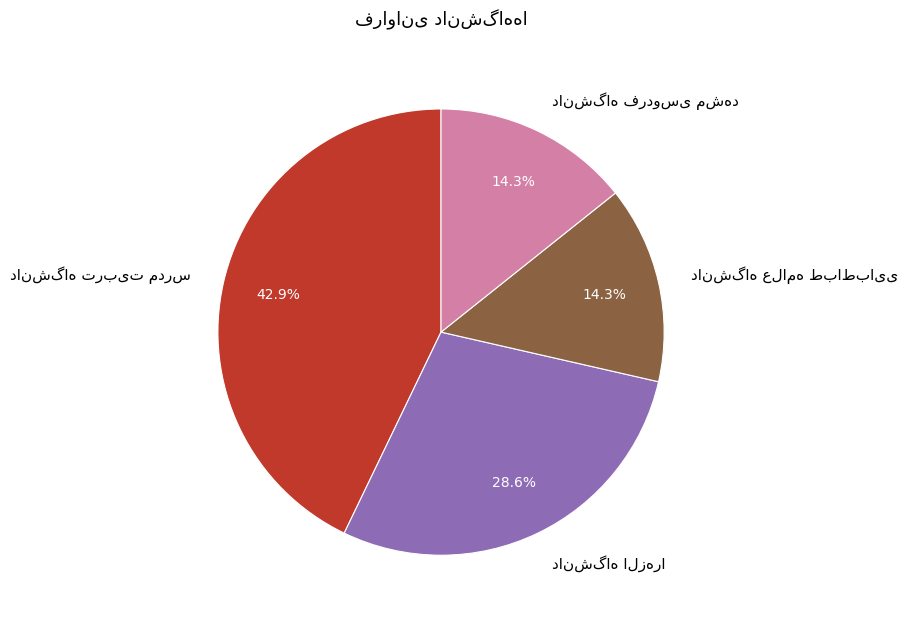

Is there any slice that represents more than half of the pie?

No